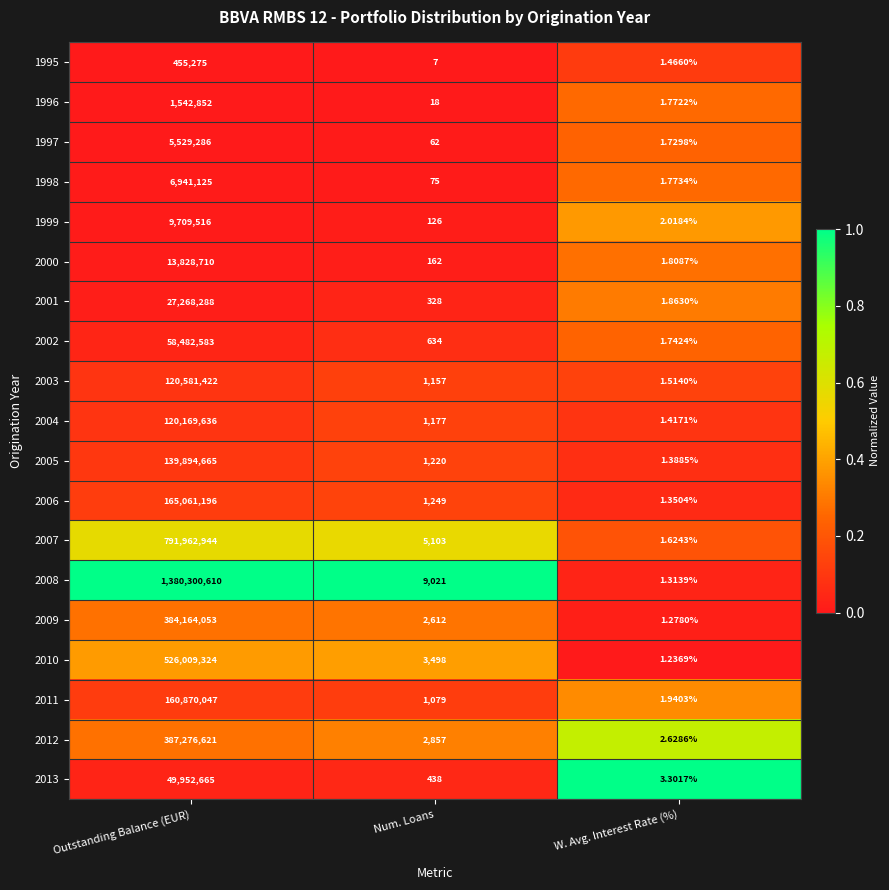

Which series changed the most between Outstanding Balance (EUR) and W. Avg. Interest Rate (%)?

2008